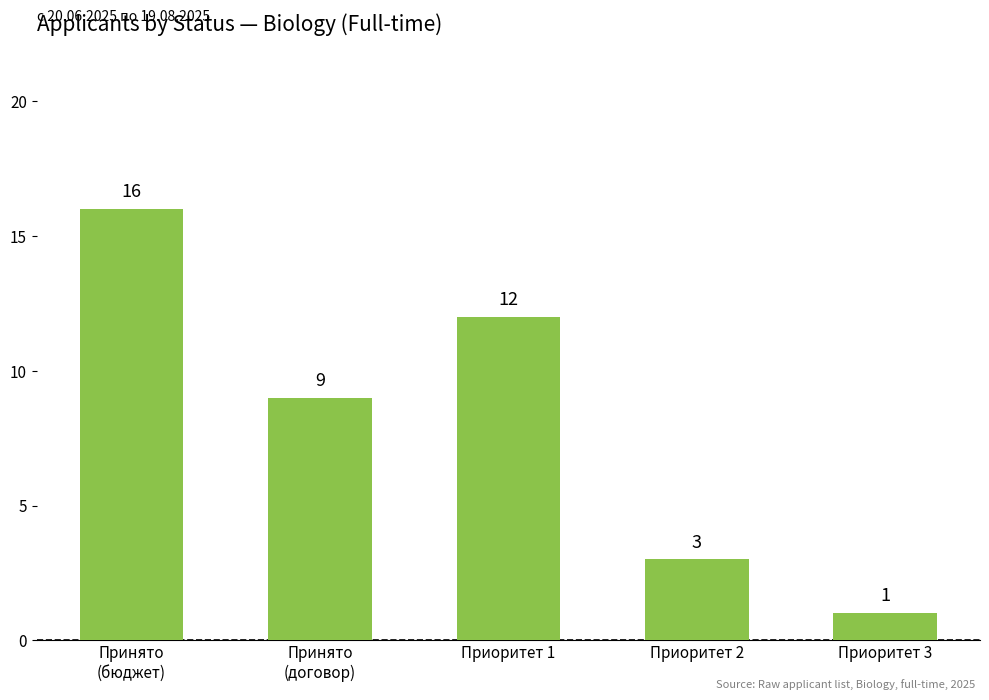

Which has a higher value, Принято
(договор) or Приоритет 3?

Принято
(договор)